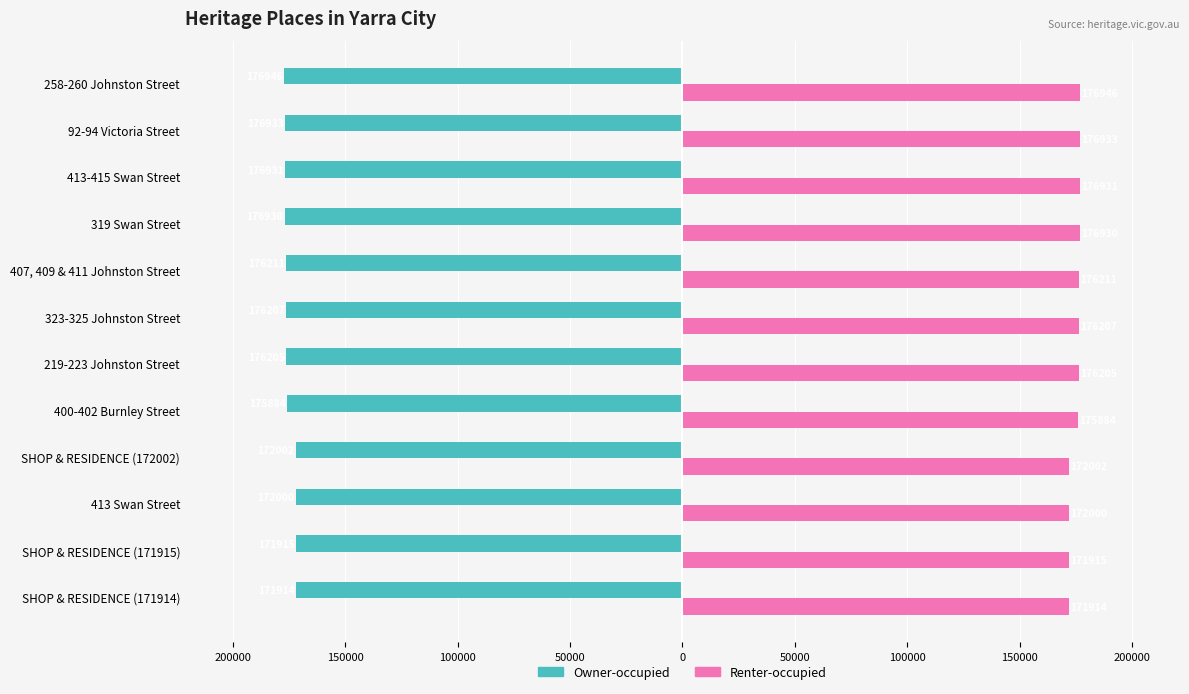

What is the average value of the Renter-occupied series?

175006